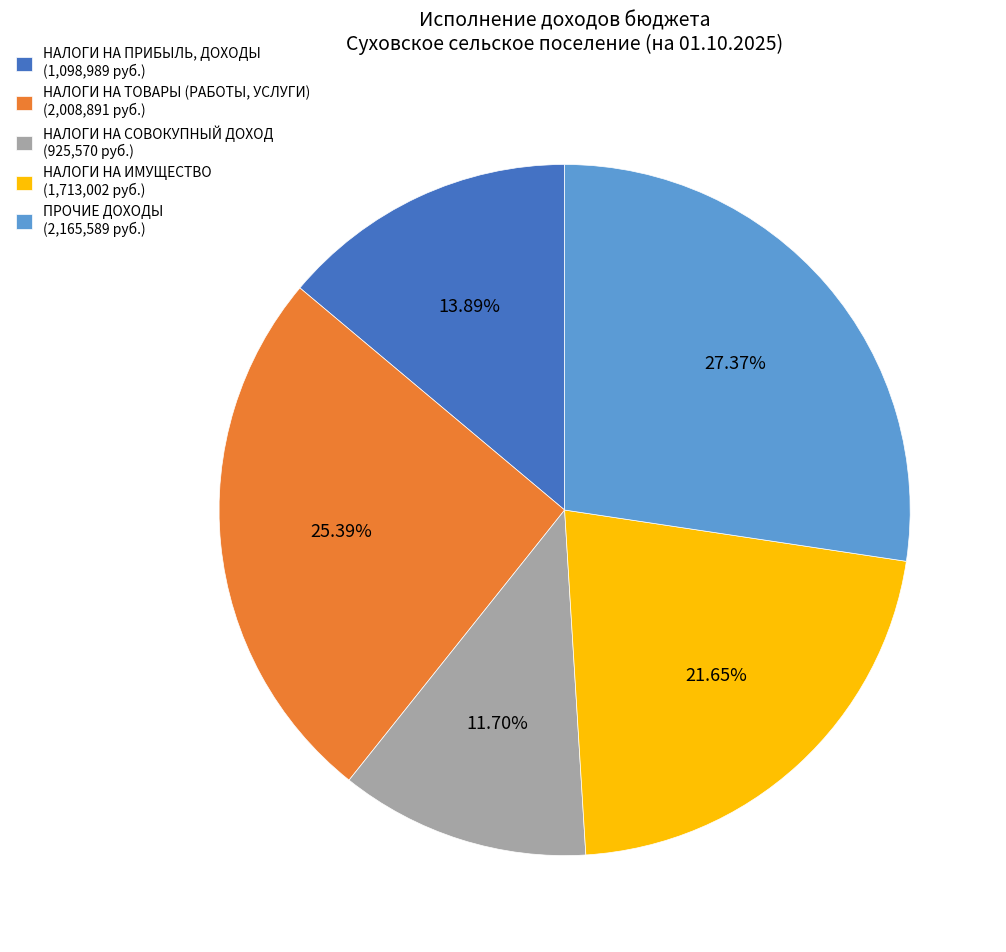

To the nearest percent, what is the average slice percentage?

20%